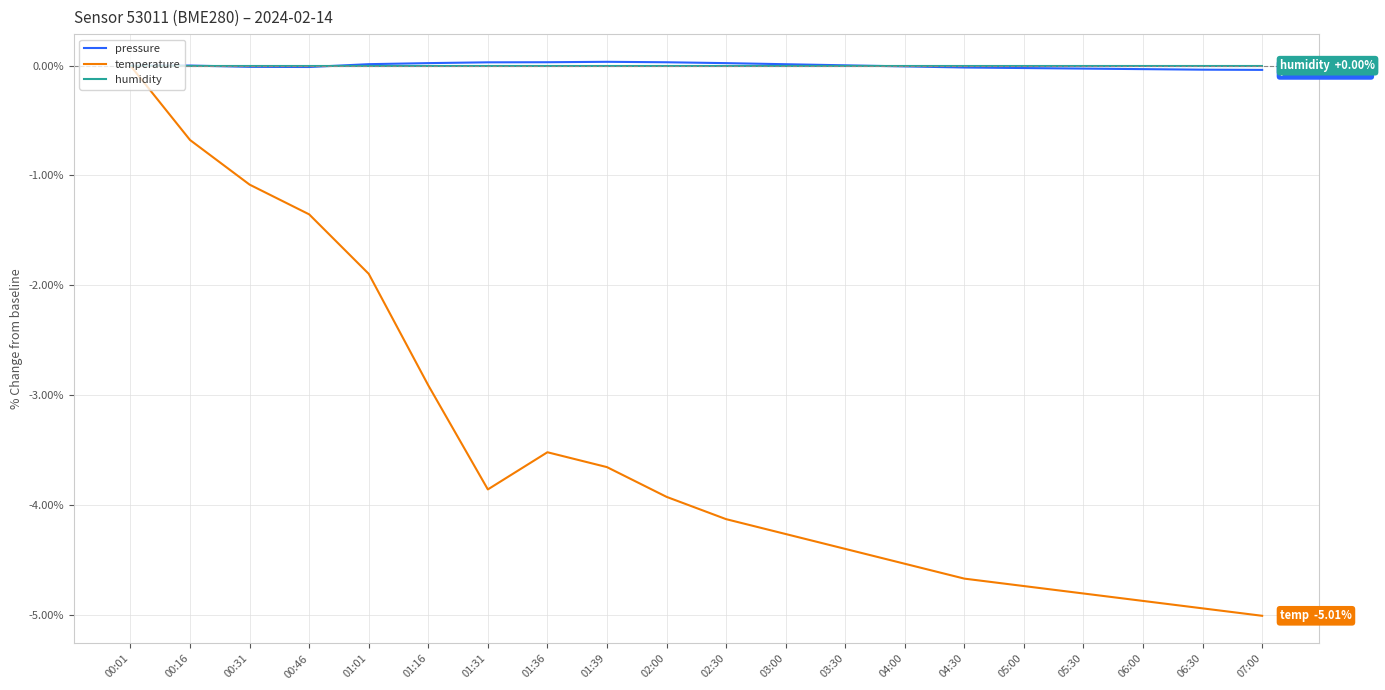

What is the lowest value of the temperature series?

-5.0